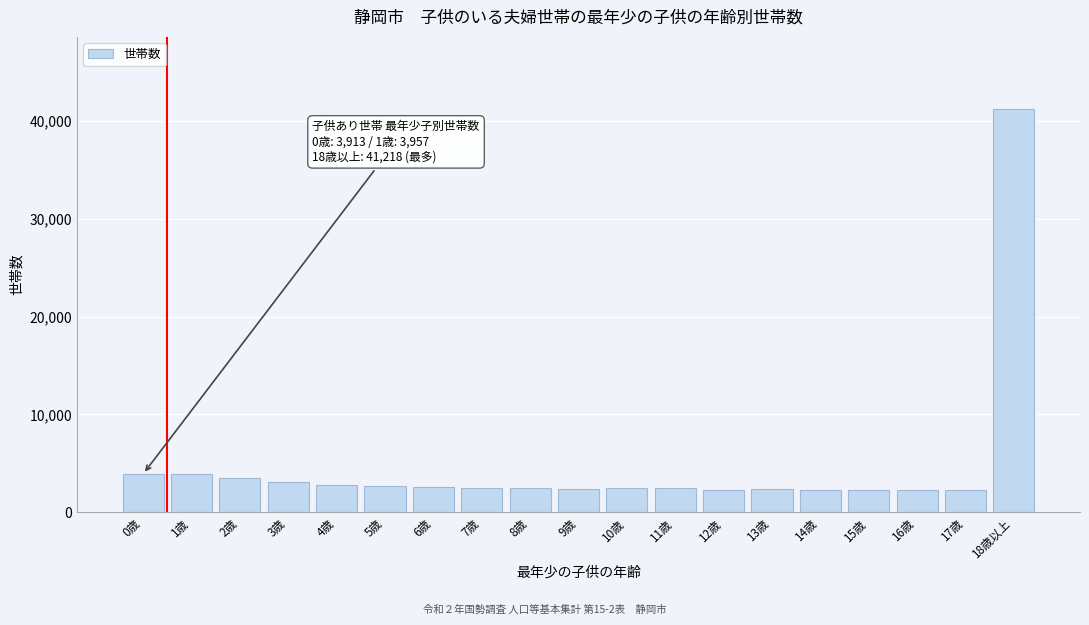

What is the minimum value shown in the chart?

2231